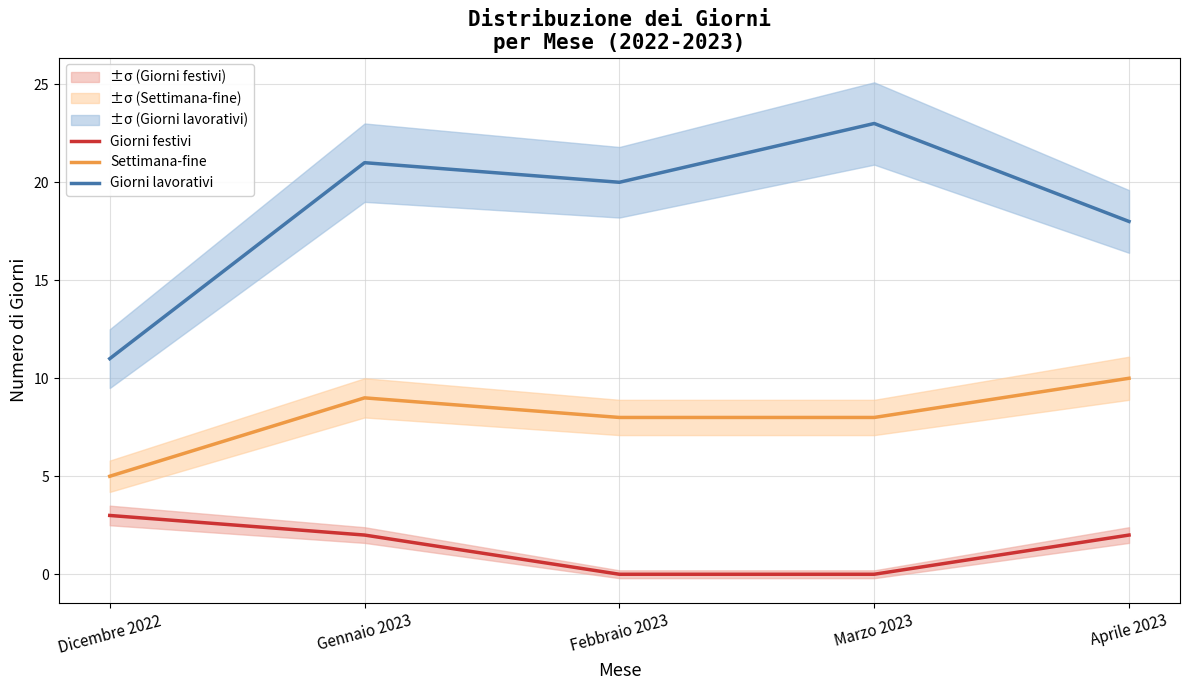

What is the lowest value of the Giorni lavorativi series?

11